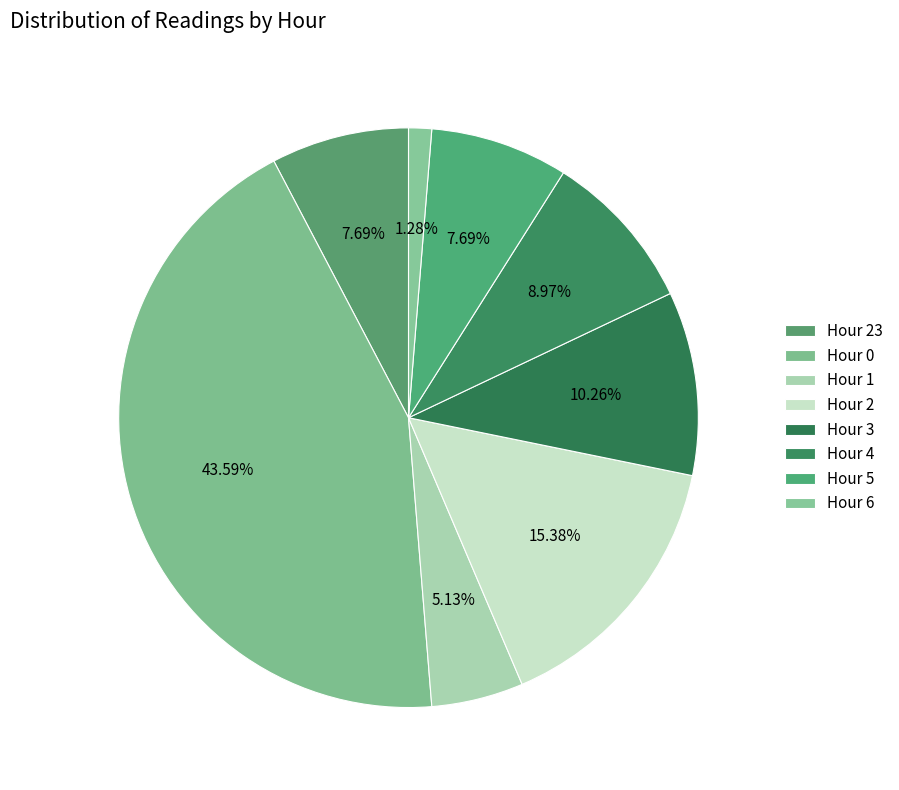

True or false: Hour 5 accounts for 35% of the total.

False